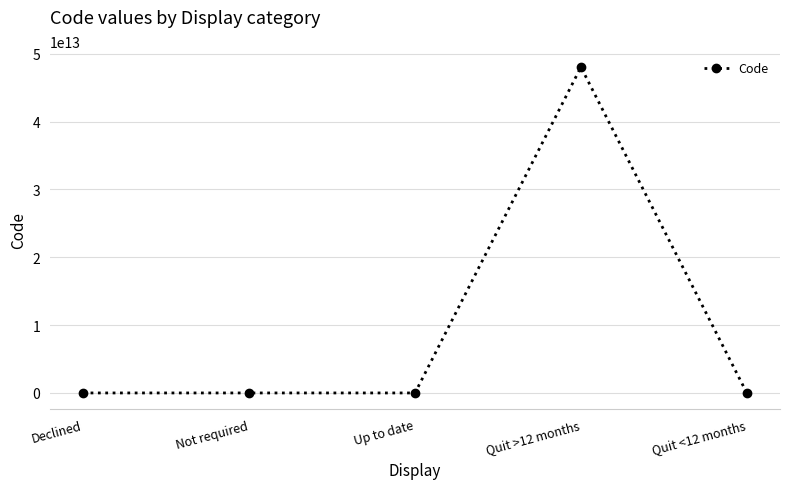

Which label corresponds to the largest value in the chart?

Quit >12 months